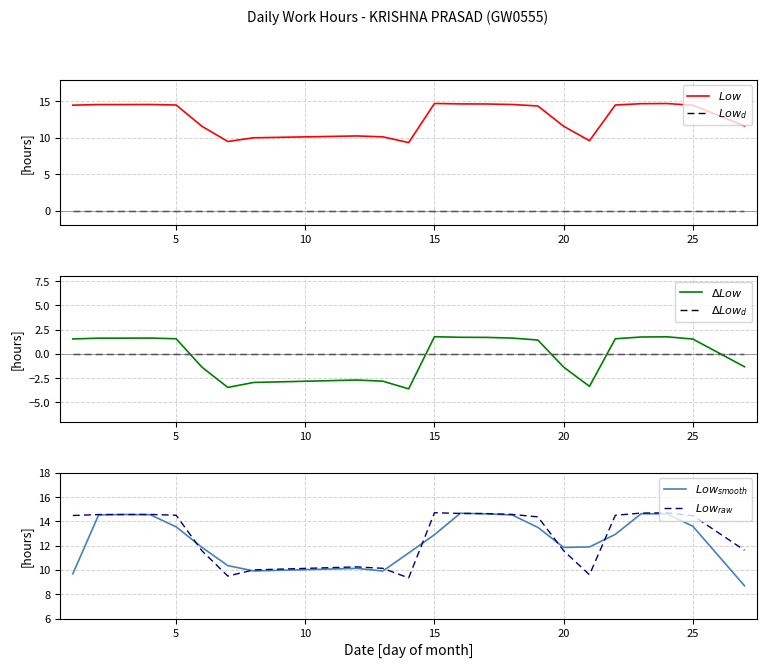

How many interior local peaks does the $\Delta Low$ series have?

4